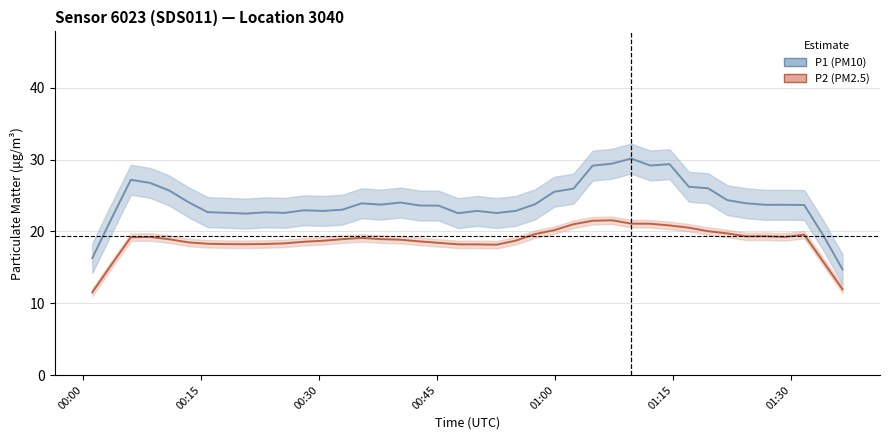

List the series in order of their overall mean, highest first.

P1 (PM10), P2 (PM2.5)